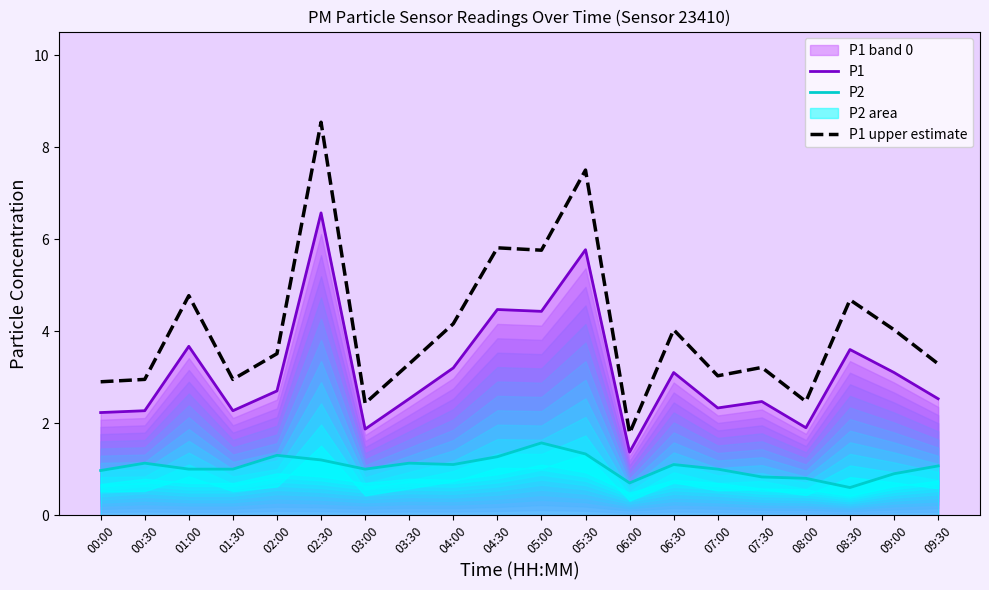

How many categories are shown in the chart?

20